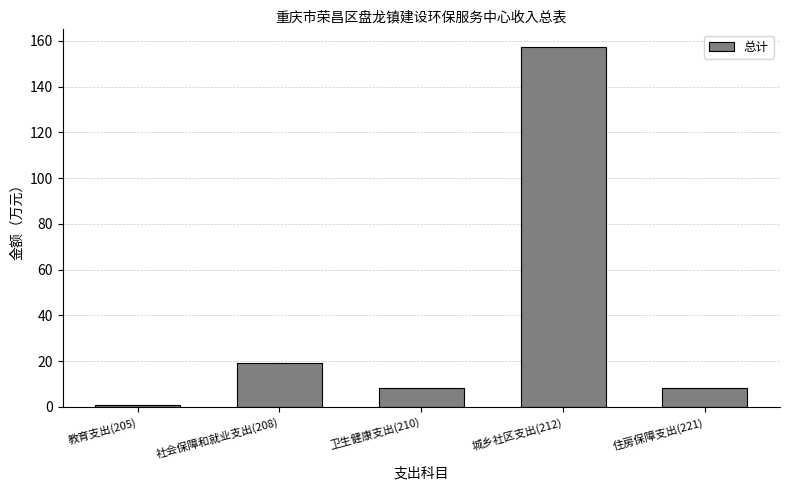

What is the maximum value shown in the chart?

157.2